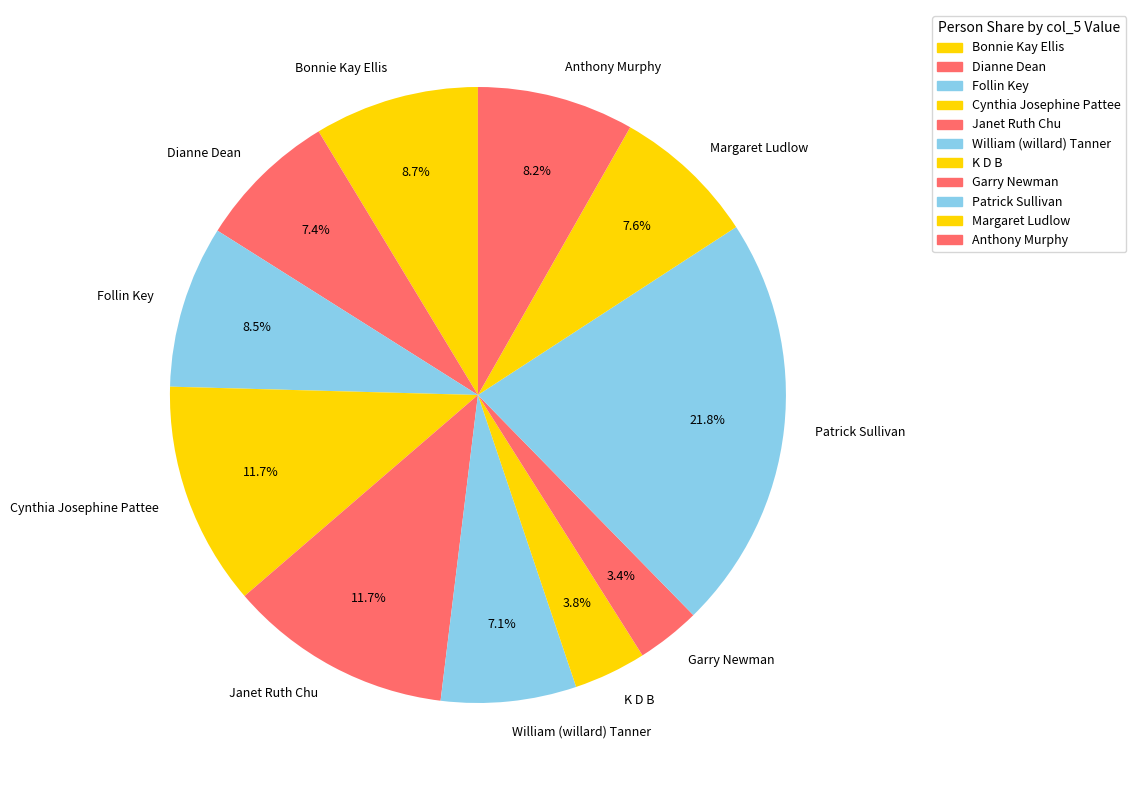

Count the number of slices in the pie.

11